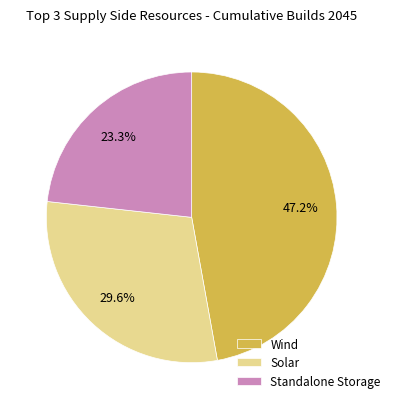

Which slice is the largest?

Wind